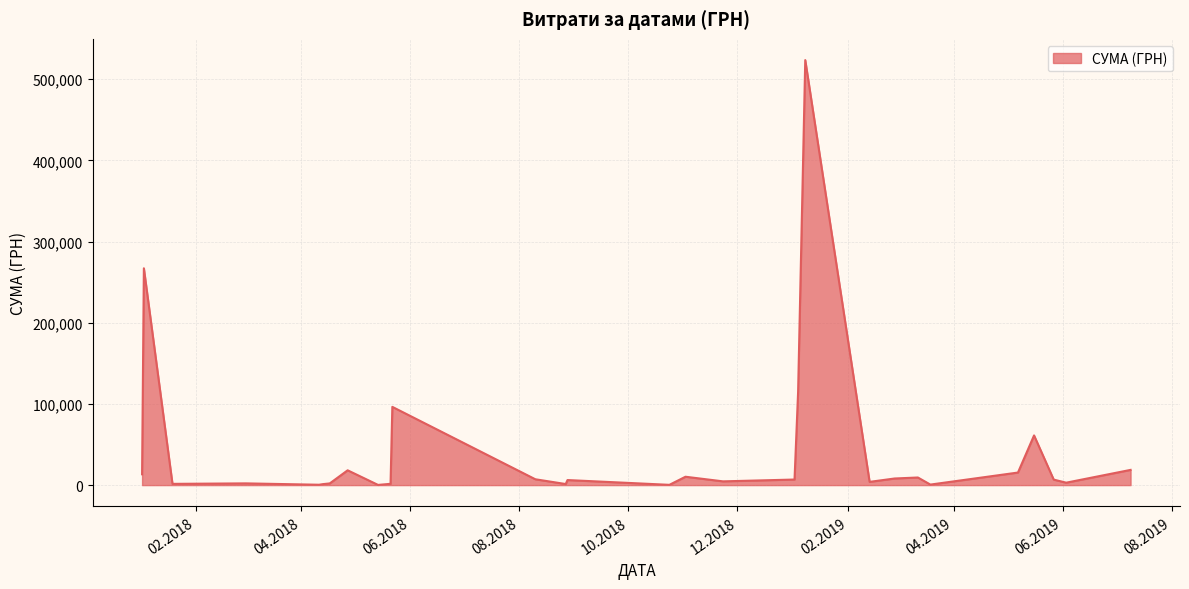

What is the maximum value shown in the chart?

523487.0